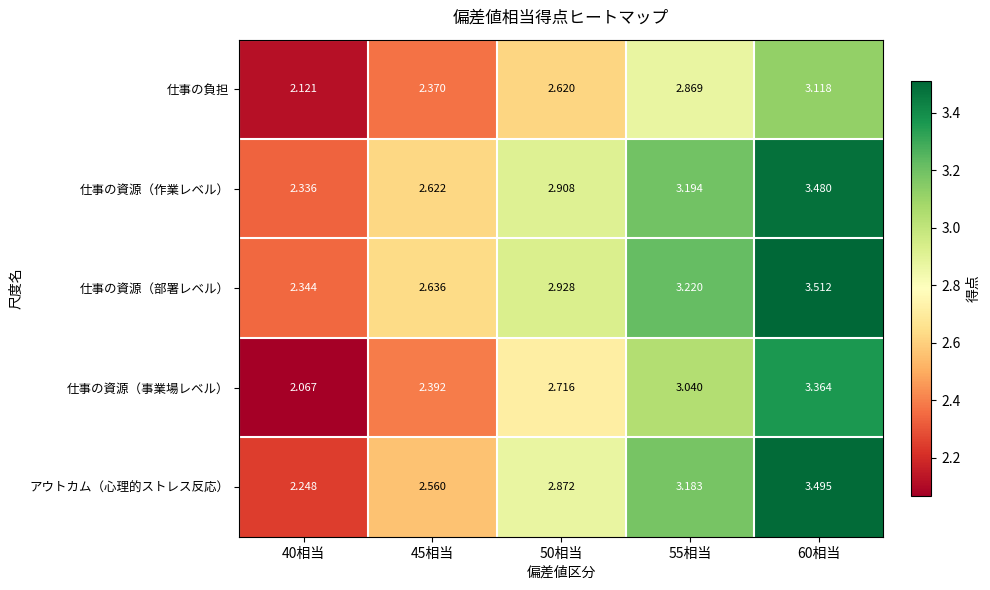

List the series in order of their peak value, highest first.

仕事の資源（部署レベル）, アウトカム（心理的ストレス反応）, 仕事の資源（作業レベル）, 仕事の資源（事業場レベル）, 仕事の負担